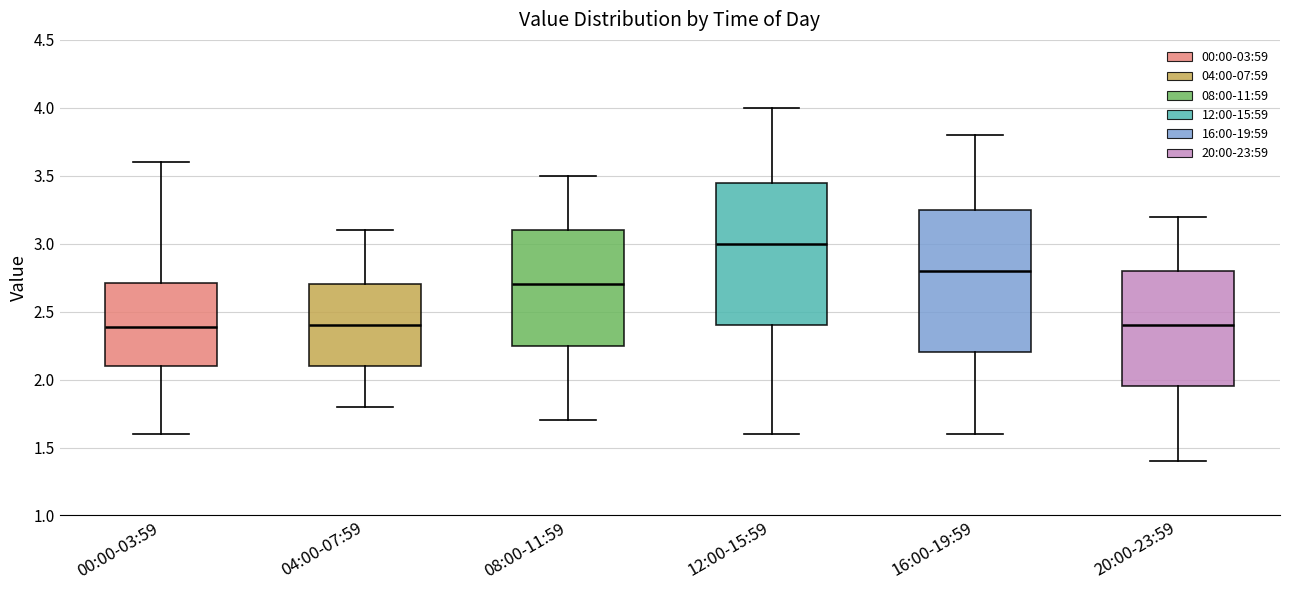

Reading left to right, transcribe this box plot: for each box, give where its median line is, the range the box spans, and where its two whiskers end, as read against the y-axis. The values are not printed on the chart, so give them approximately, as read against the axis.

00:00-03:59: median 2.40, box 2.10 to 2.70, whiskers 1.60 to 3.60
04:00-07:59: median 2.40, box 2.10 to 2.70, whiskers 1.80 to 3.10
08:00-11:59: median 2.70, box 2.25 to 3.10, whiskers 1.70 to 3.50
12:00-15:59: median 3.00, box 2.40 to 3.45, whiskers 1.60 to 4.00
16:00-19:59: median 2.80, box 2.20 to 3.25, whiskers 1.60 to 3.80
20:00-23:59: median 2.40, box 1.95 to 2.80, whiskers 1.40 to 3.20